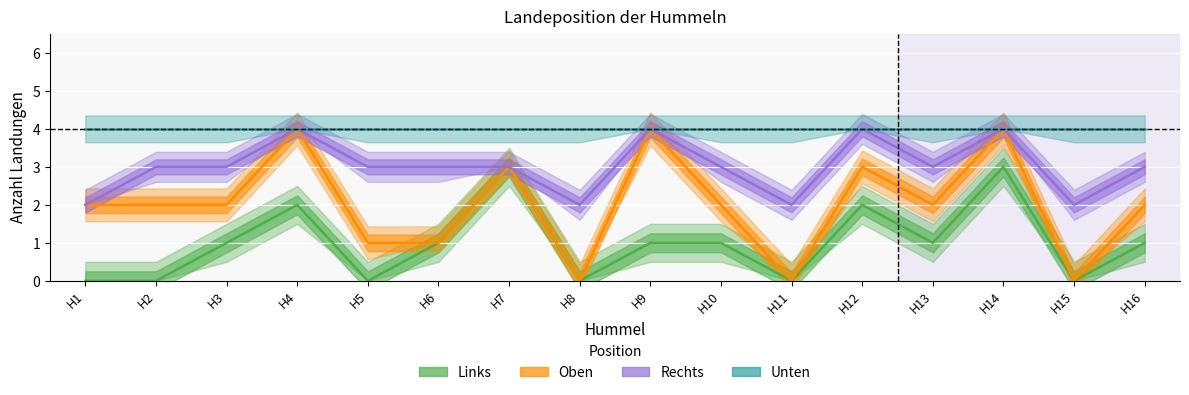

How many Links values are between 0 and 2?

14